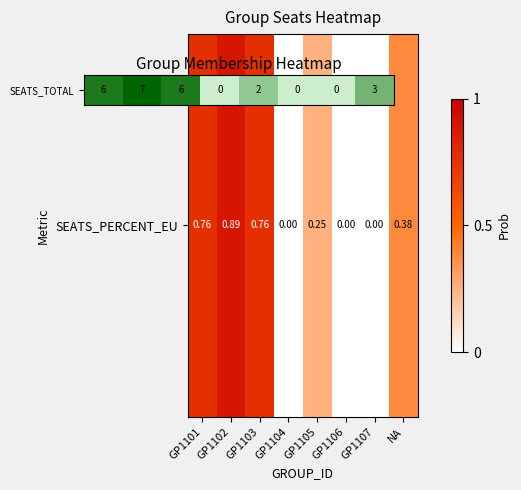

What is the greatest value displayed?

7